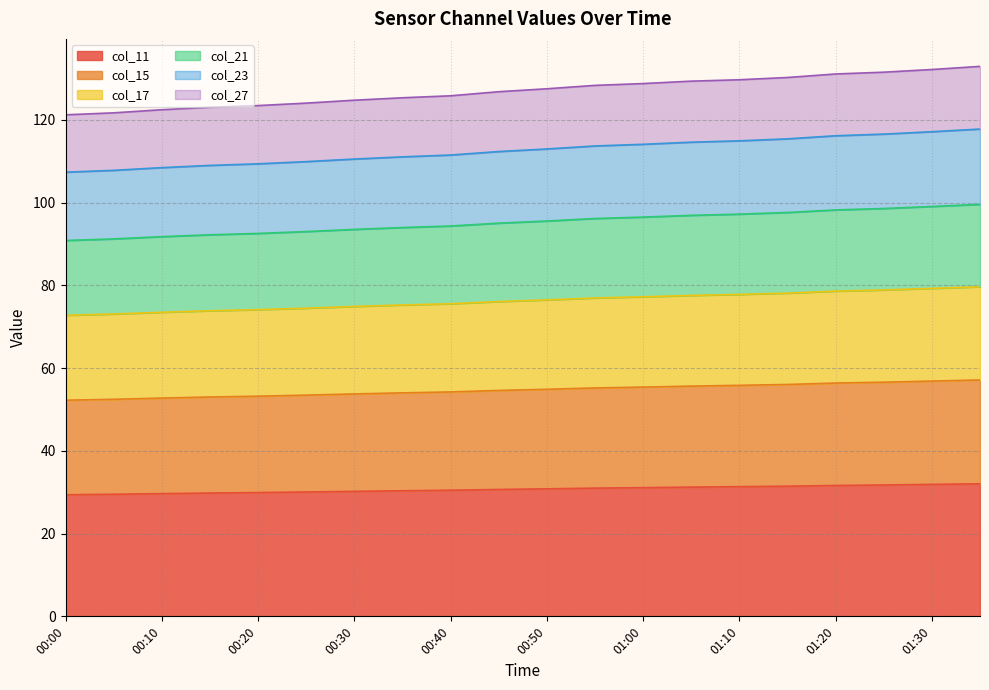

How many categories are shown in the chart?

20